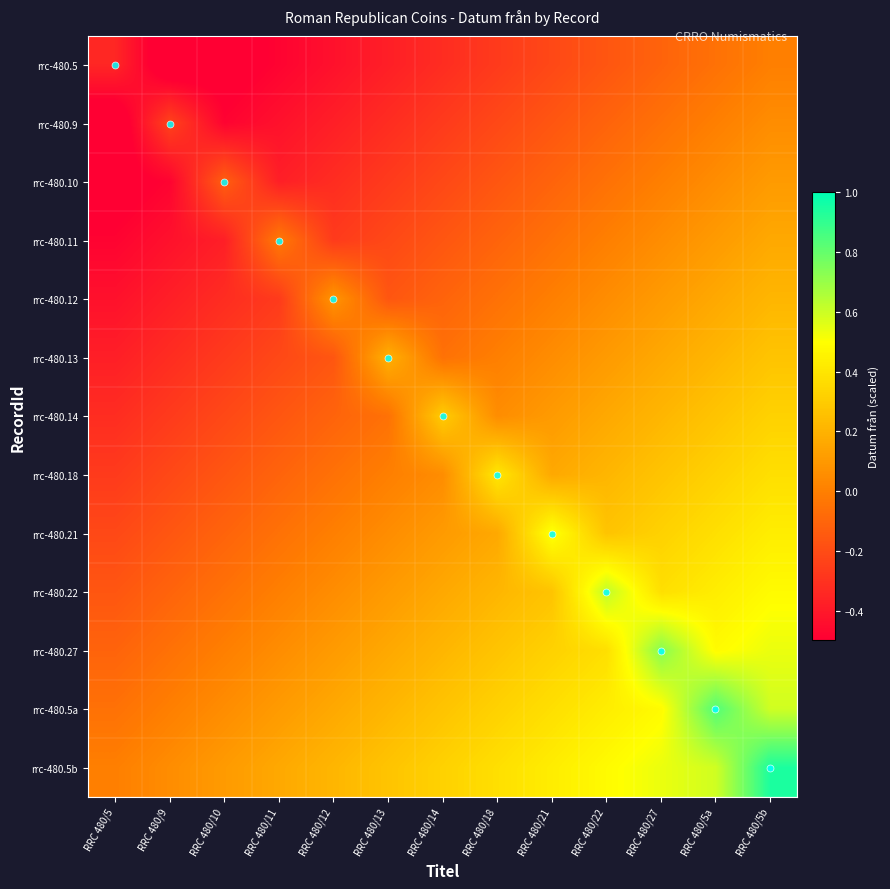

At how many categories does at least one series exceed 0?

12